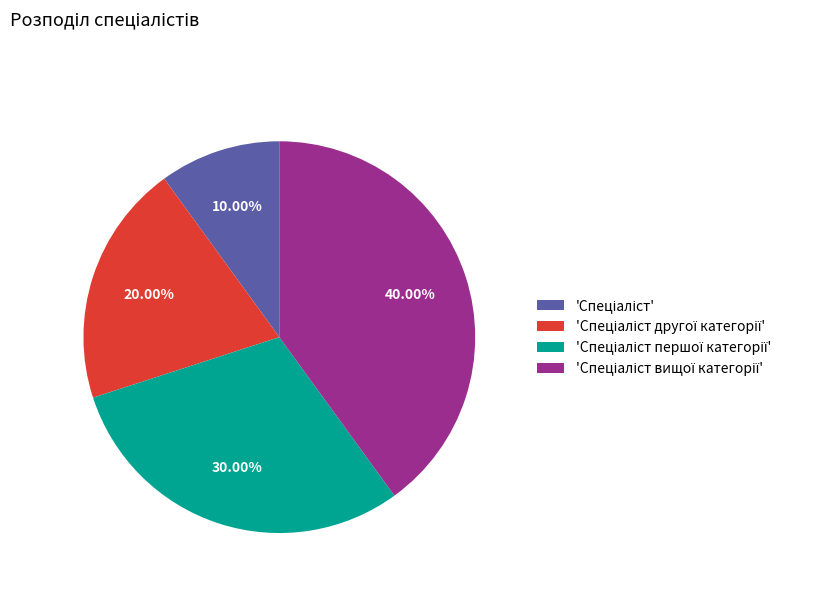

Does any single category account for the majority?

No